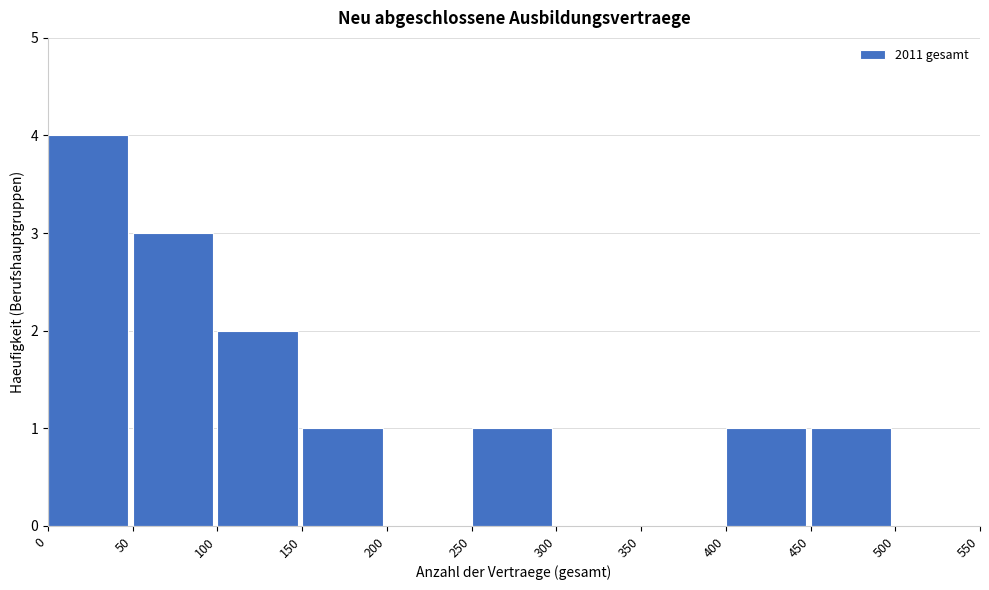

Reading left to right, list every bar in this chart as the range it spans on the x-axis followed by its height. The values are not printed on the chart, so give them approximately, as read against the axis.

0 to 50: 4
50 to 100: 3
100 to 150: 2
150 to 200: 1
200 to 250: 0
250 to 300: 1
300 to 350: 0
350 to 400: 0
400 to 450: 1
450 to 500: 1
500 to 550: 0